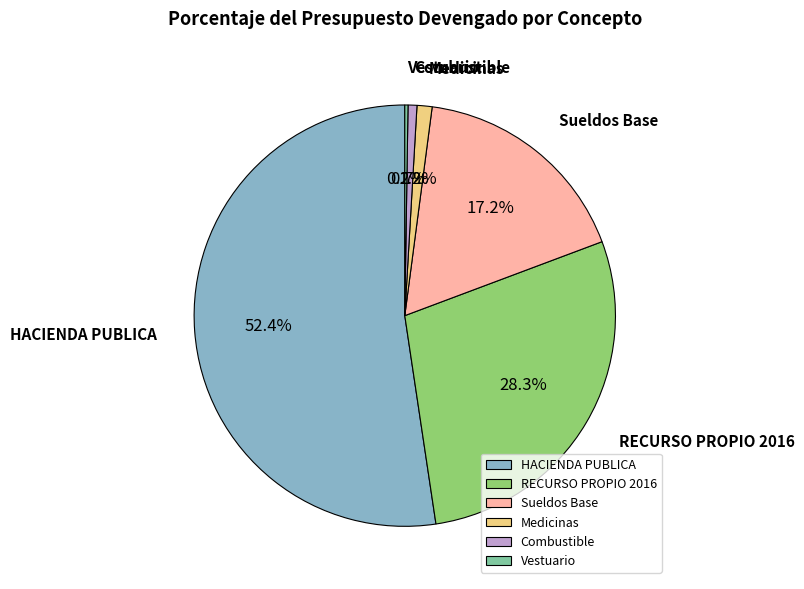

Is there a majority slice in this chart?

Yes